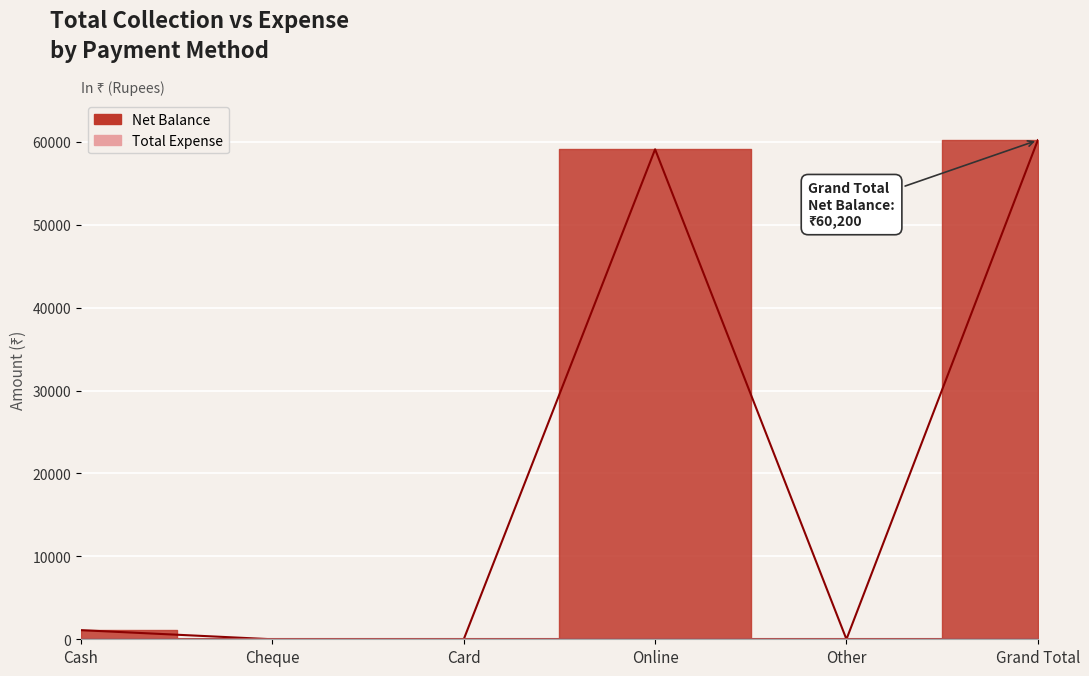

What is the difference between the maximum and minimum values?

60200